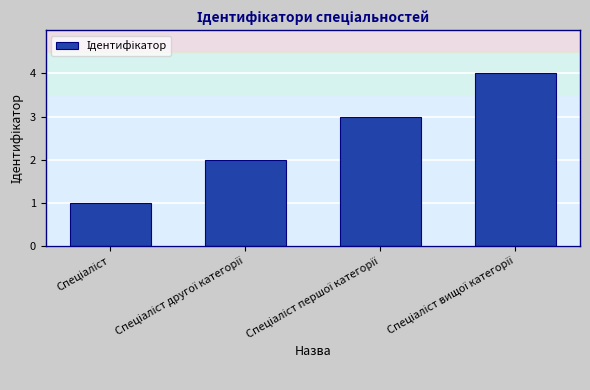

What is the maximum value shown in the chart?

4